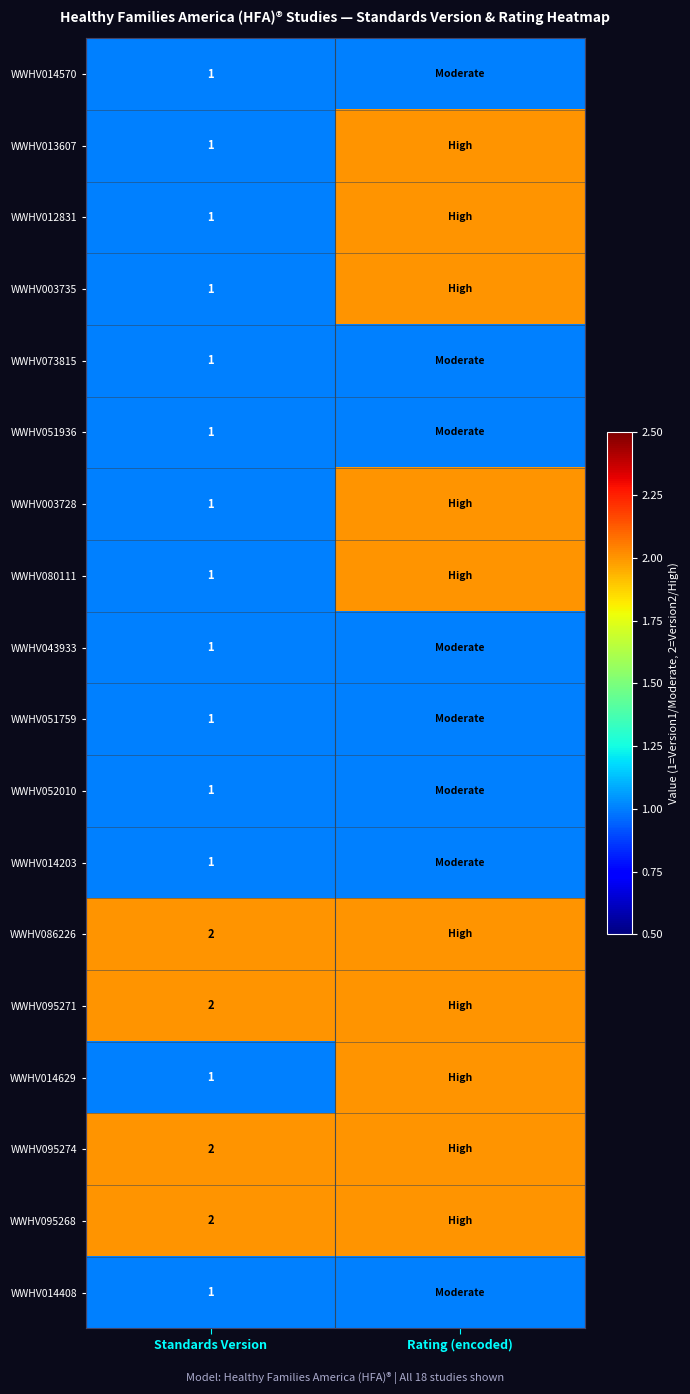

At how many categories does at least one series exceed 1?

2